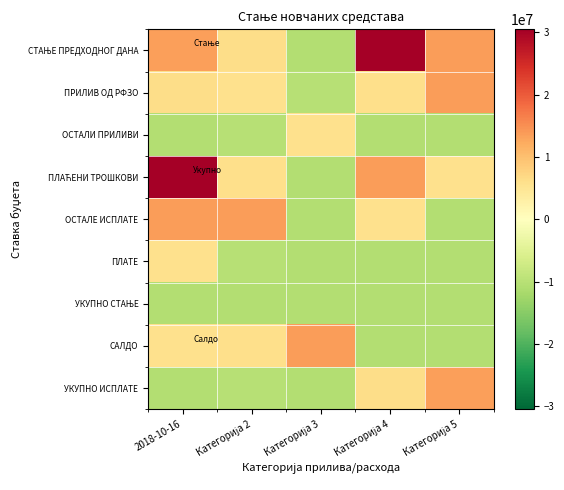

What is the spread (max minus min) of values at Категорија 3?

24303023.9